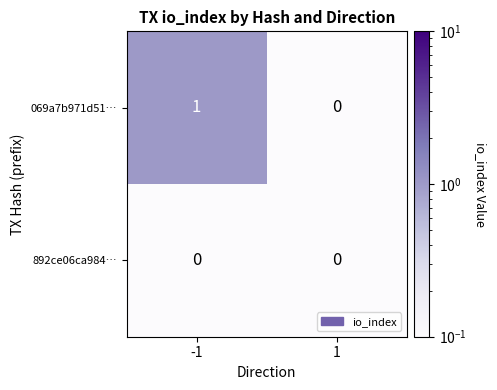

List the series in order of their overall mean, lowest first.

892ce06ca984…, 069a7b971d51…